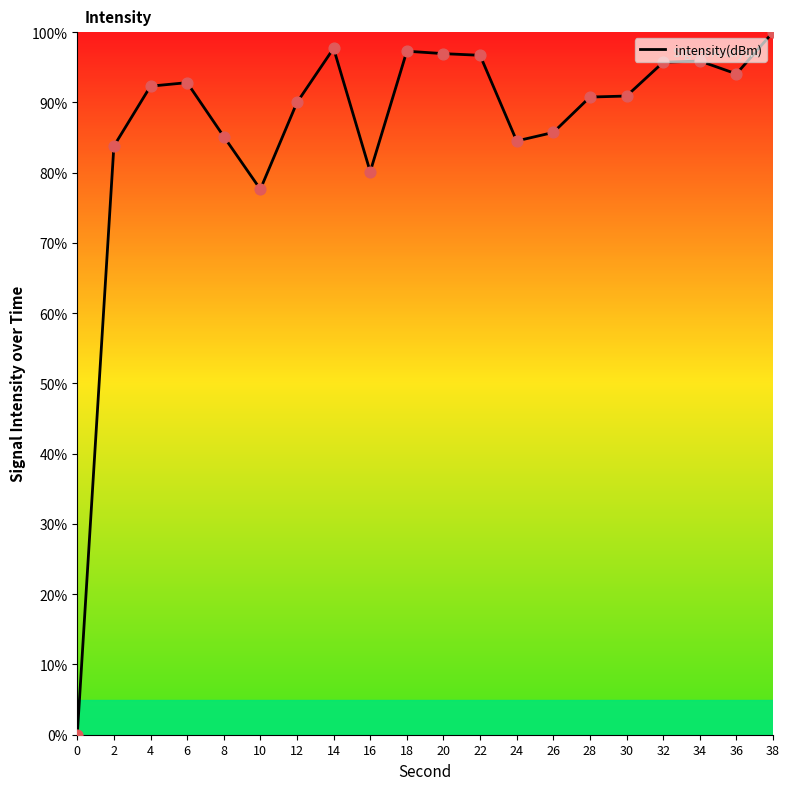

Approximately how many times larger is the value at 4 compared to 8?

1.1